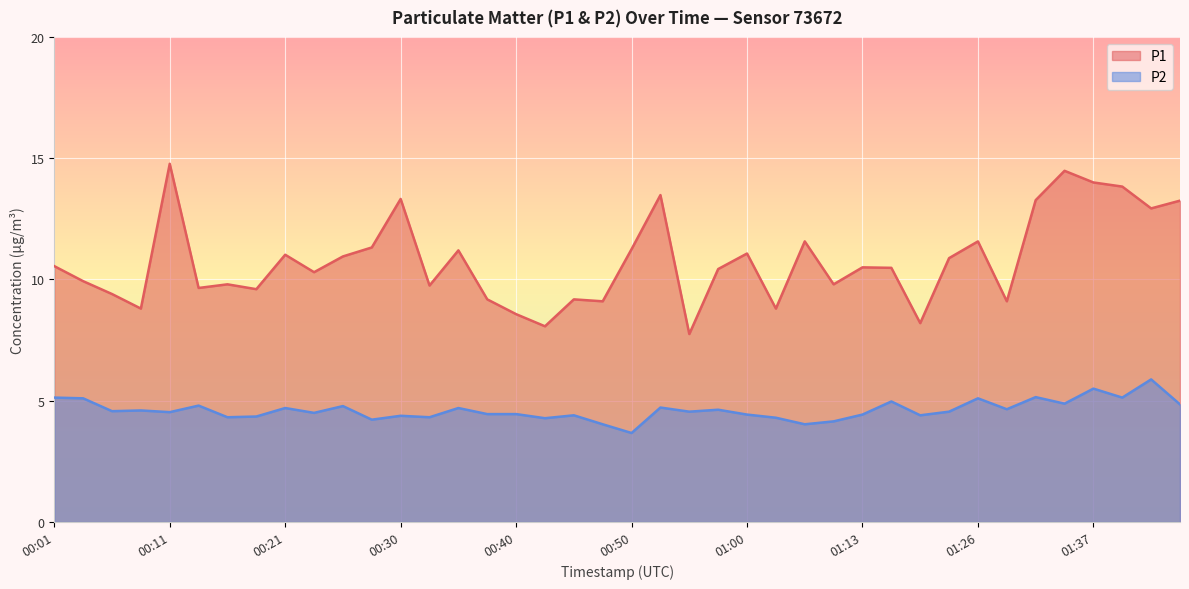

Reading left to right, what are all the values shown in this chart?

P1: 10.6	9.9	9.4	8.8	14.8	9.7	9.8	9.6	11.0	10.3	10.9	11.3	13.3	9.8	11.2	9.2	8.6	8.1	9.2	9.1	11.2	13.5	7.8	10.4	11.1	8.8	11.6	9.8	10.5	10.5	8.2	10.9	11.6	9.1	13.3	14.5	14.0	13.8	12.9	13.2
P2: 5.1	5.1	4.6	4.6	4.5	4.8	4.3	4.3	4.7	4.5	4.8	4.2	4.4	4.3	4.7	4.5	4.5	4.3	4.4	4.0	3.7	4.7	4.5	4.6	4.4	4.3	4.0	4.2	4.4	5.0	4.4	4.5	5.1	4.7	5.2	4.9	5.5	5.1	5.9	4.8